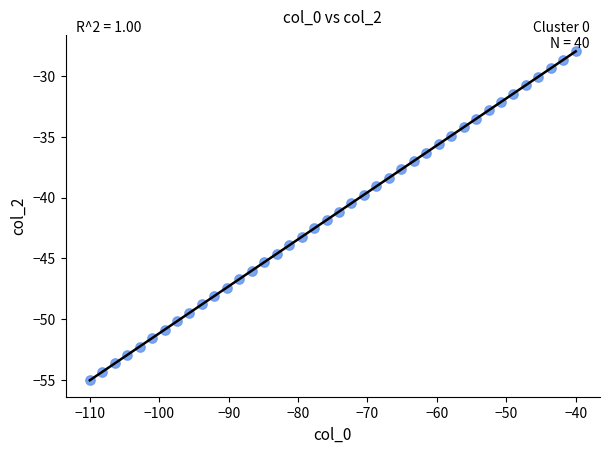

What is the range of X values (max minus min)?

70.0